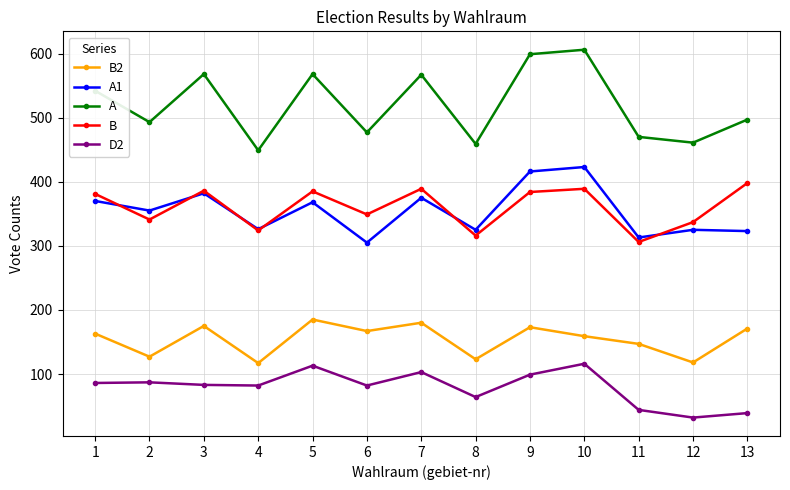

What is the total value across all series at 9?

1671